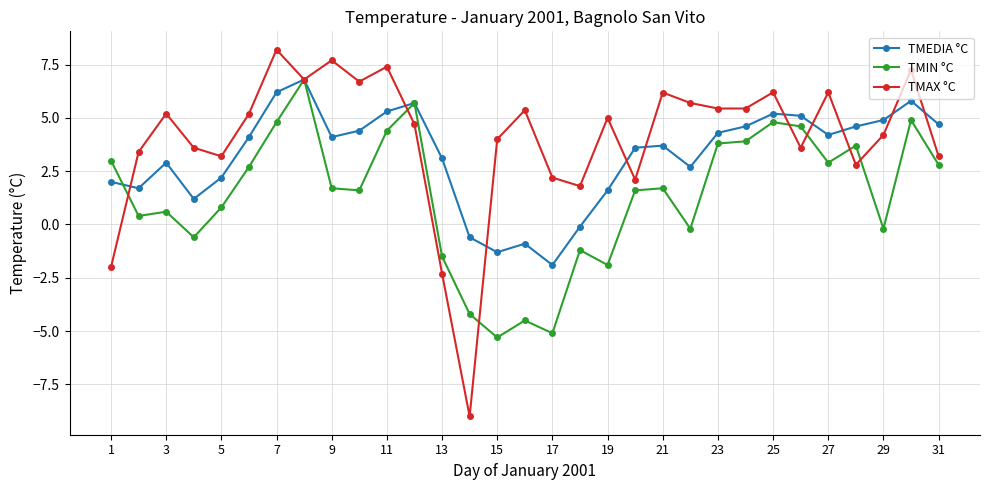

Is this an area chart (filled region under the line)?

No